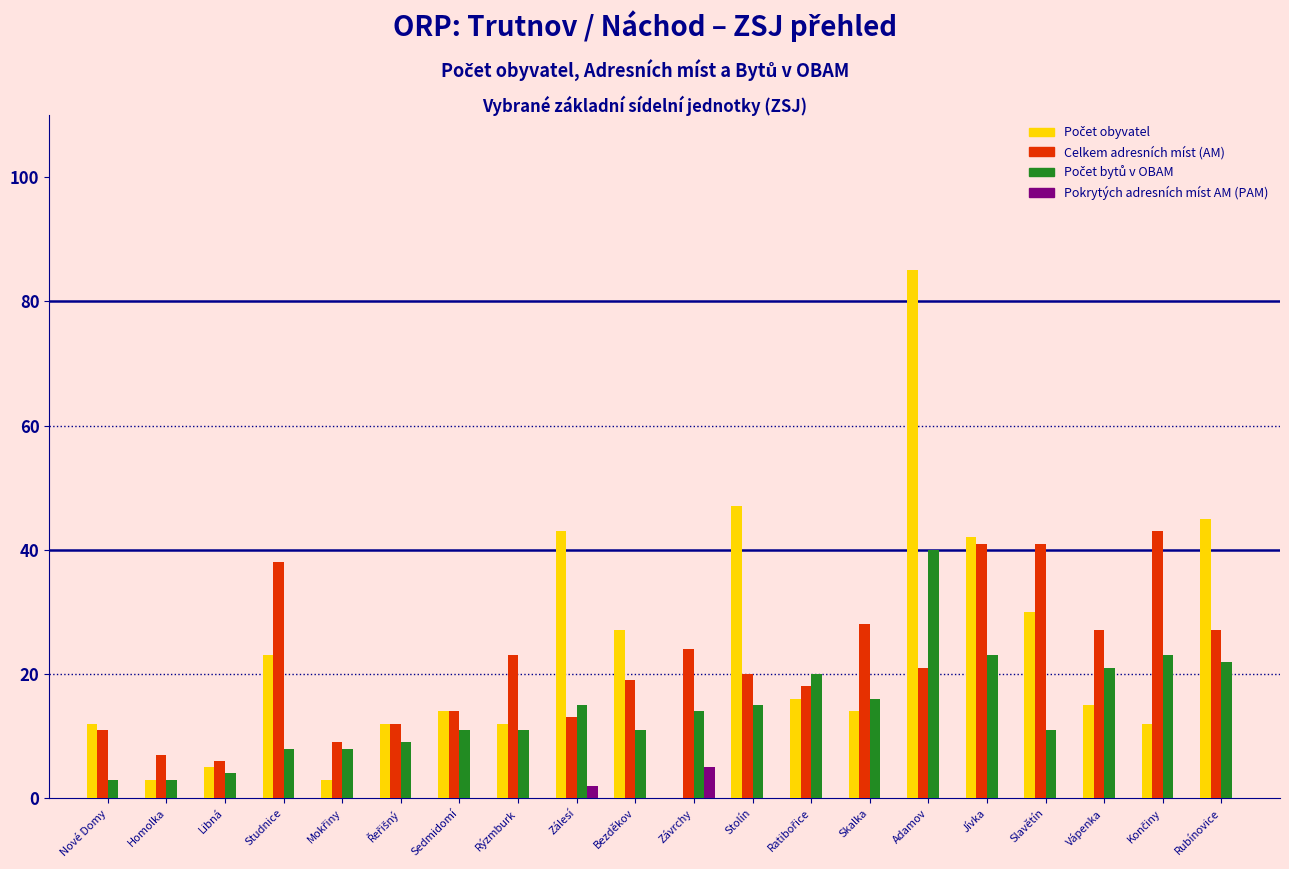

What is the total value across all series at Homolka?

13